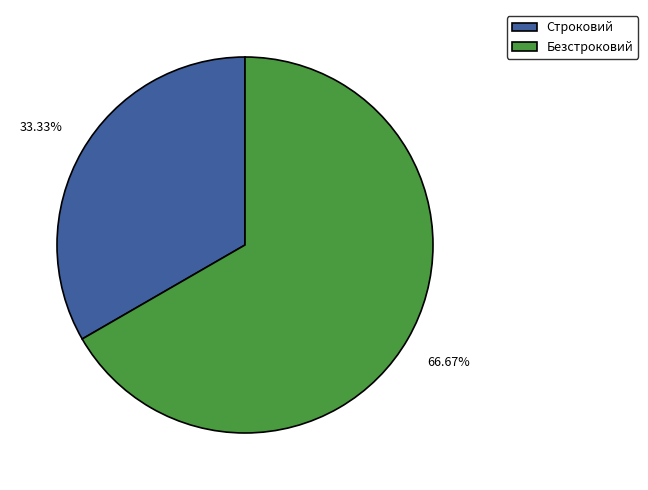

True or false: Строковий accounts for 44% of the total.

False